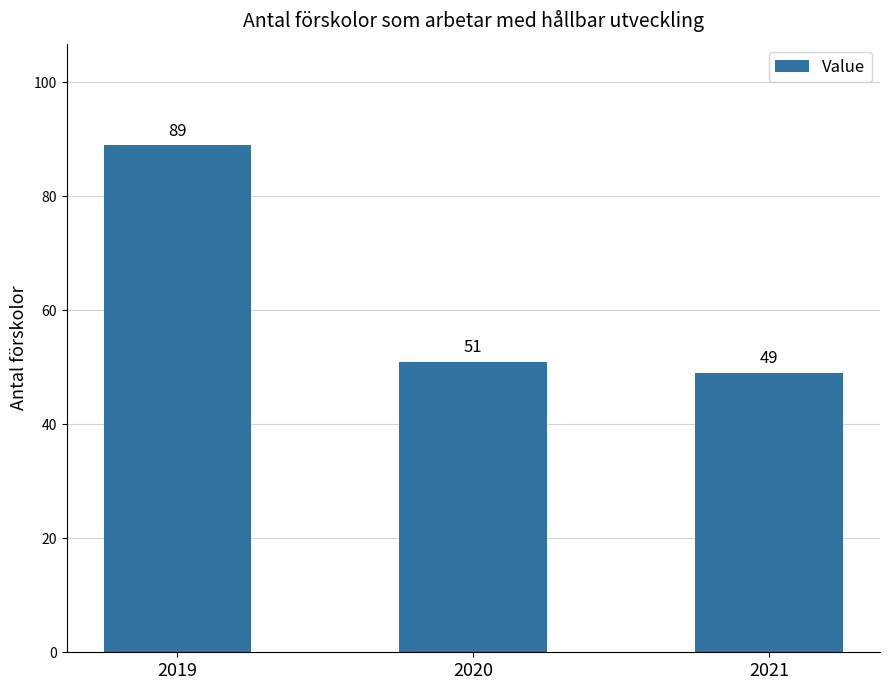

Reading left to right, extract all data points from this chart.

89	51	49